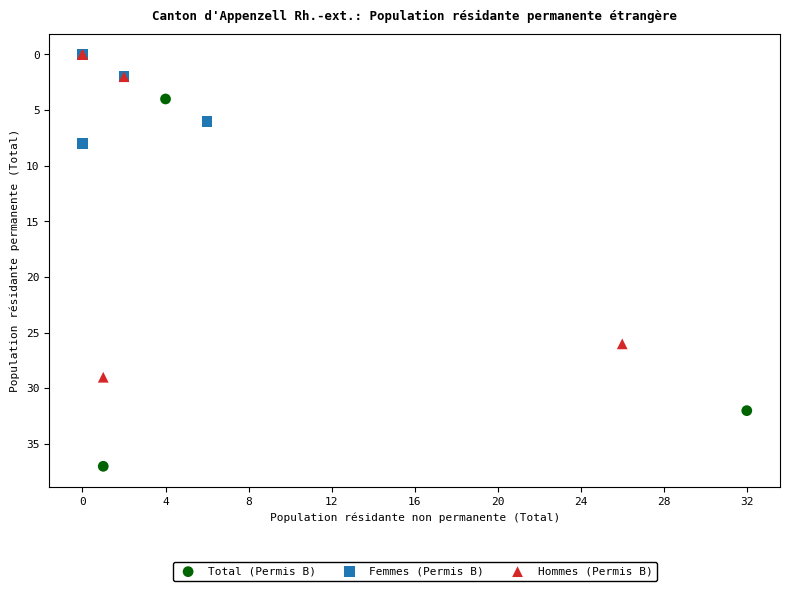

Which series reaches the maximum Y coordinate?

Total (Permis B)